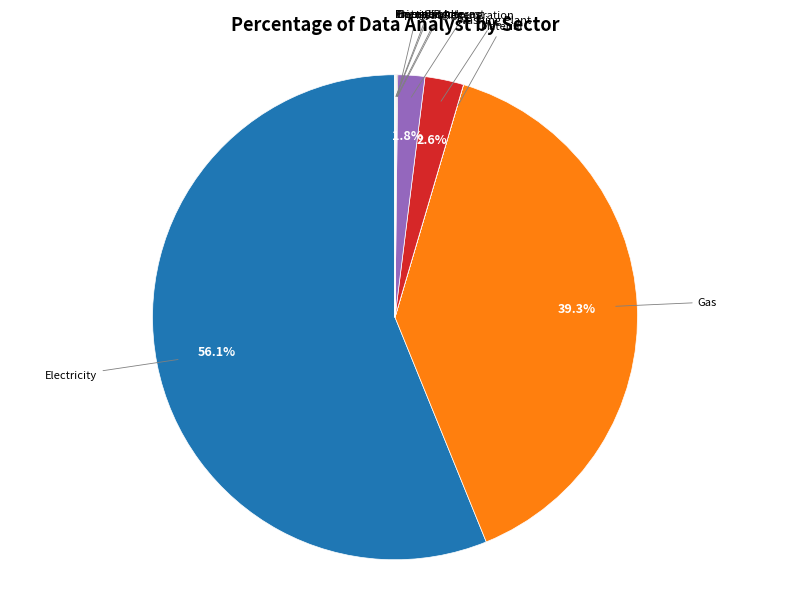

What is the majority slice?

Electricity